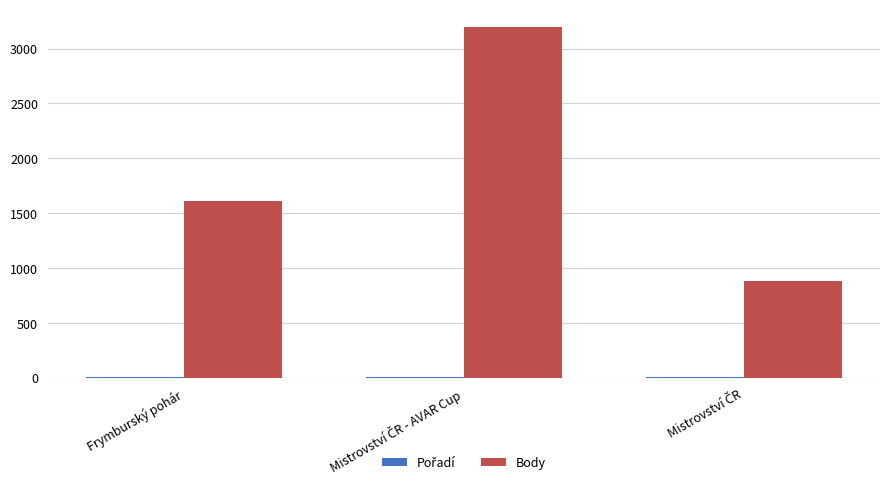

Which series has the largest total across all categories?

Body